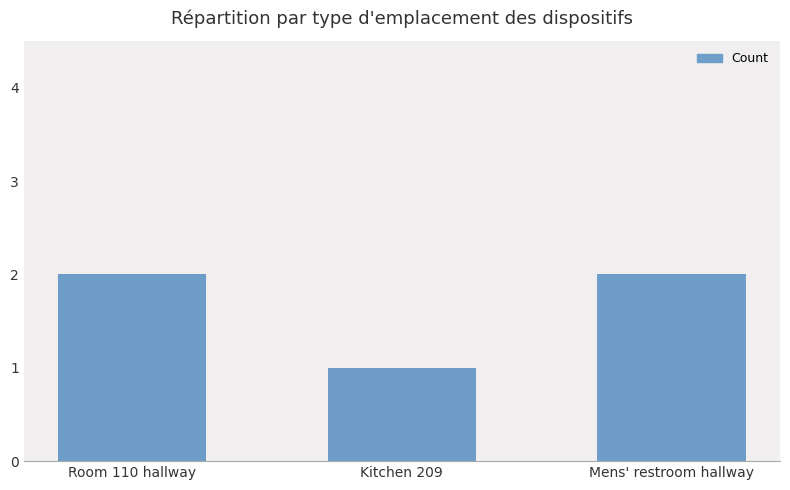

Between Kitchen 209 and Mens' restroom hallway, which is larger?

Mens' restroom hallway